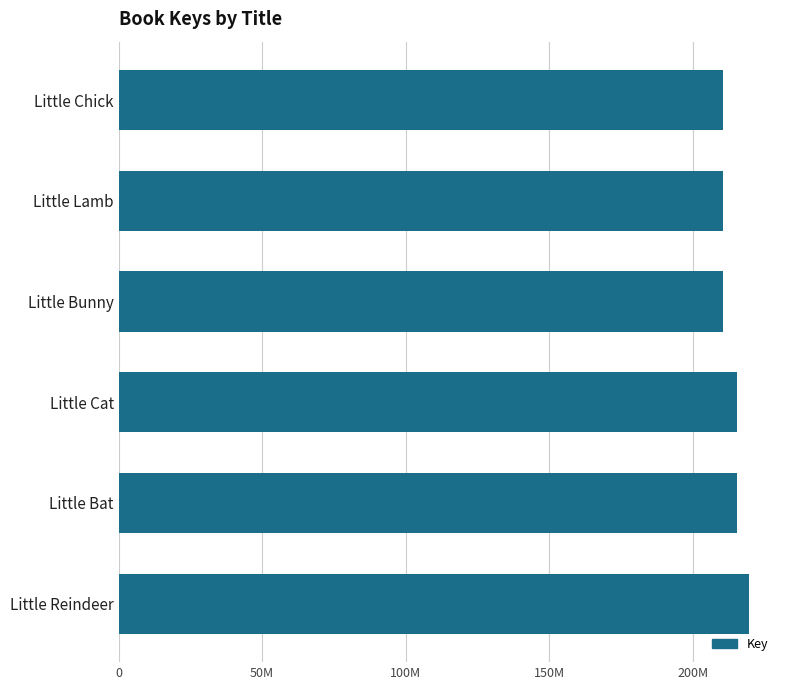

Are the bars horizontal?

Yes